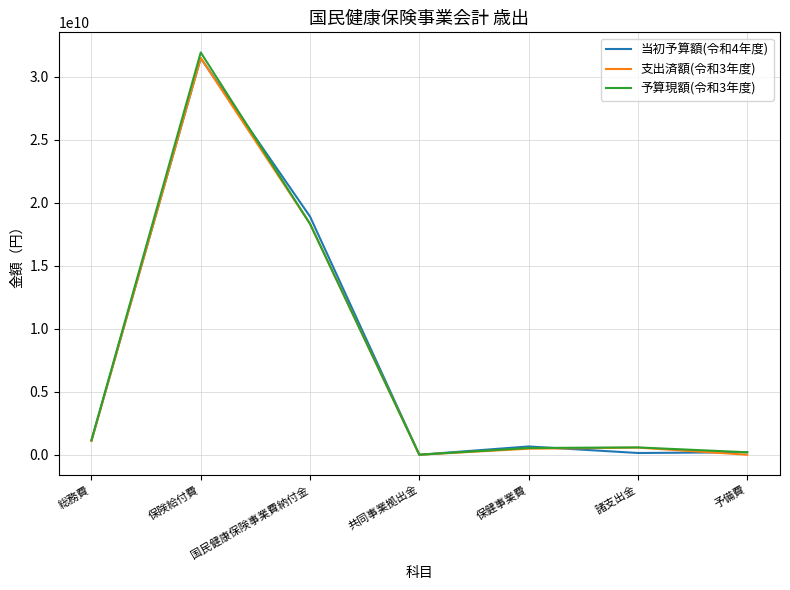

True or false: 支出済額(令和3年度) has a value of 13440122844 at 保険給付費.

False